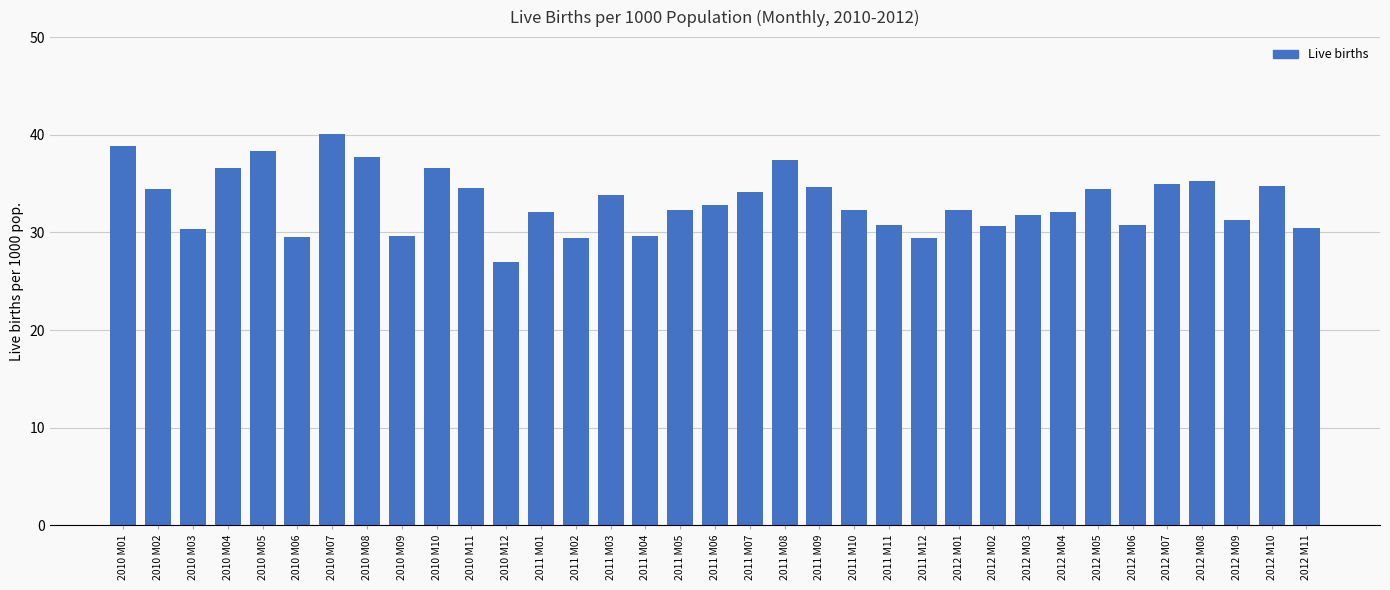

Count the number of categories in the chart.

35